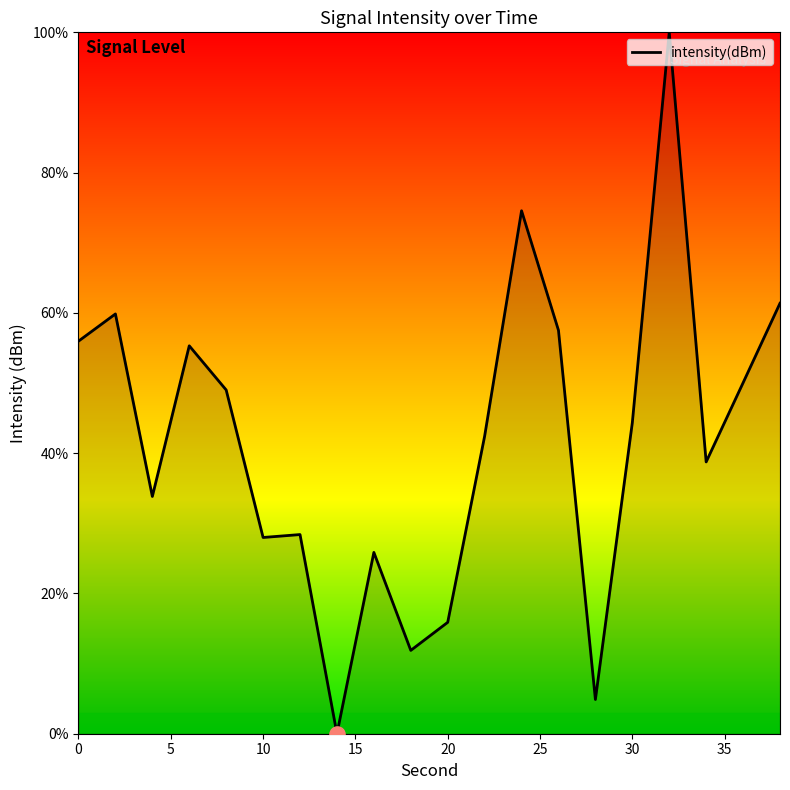

What is the difference between the maximum and minimum values?

100.0